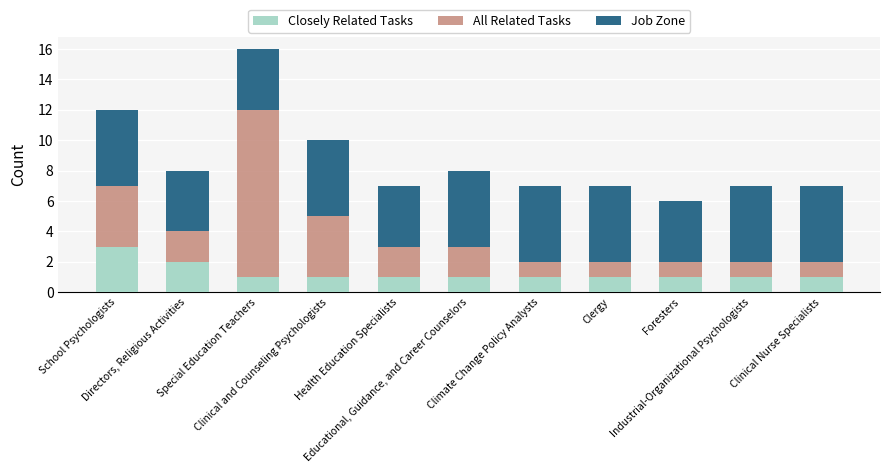

What is the highest value of the Closely Related Tasks series?

3